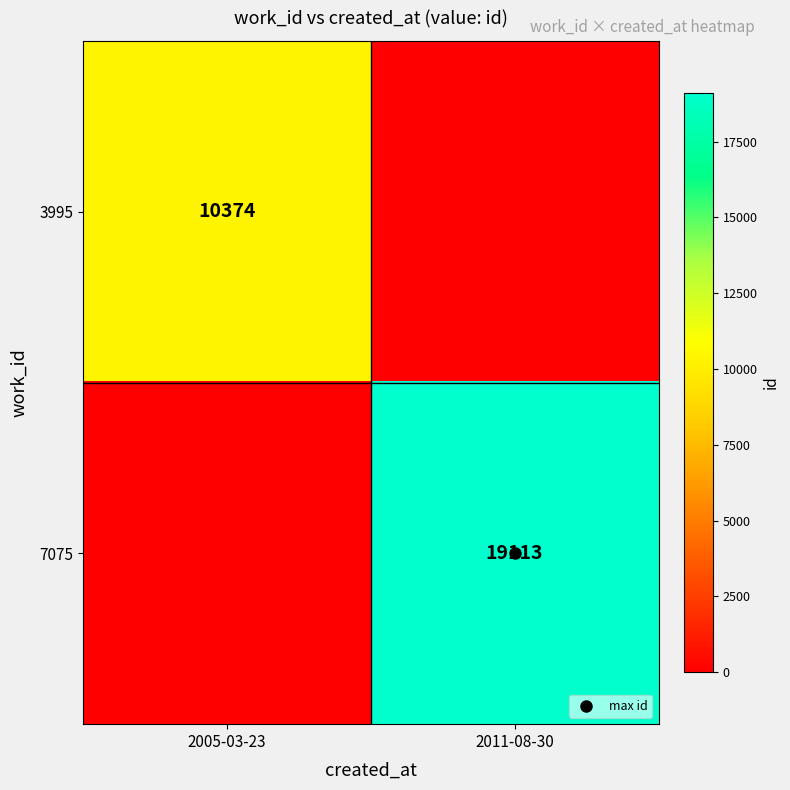

How many values in the 3995 series are below 10374?

1